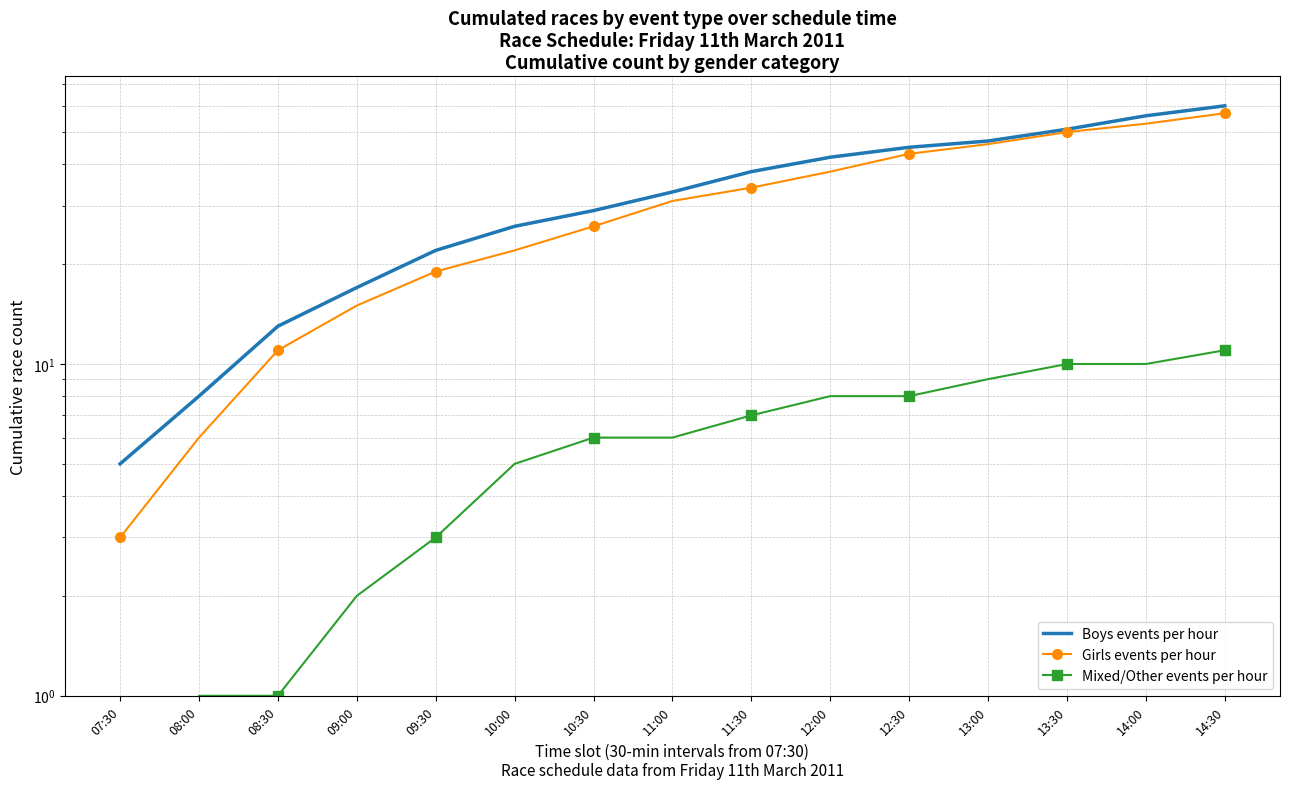

Which has a higher value, 12:30 or 09:00?

12:30